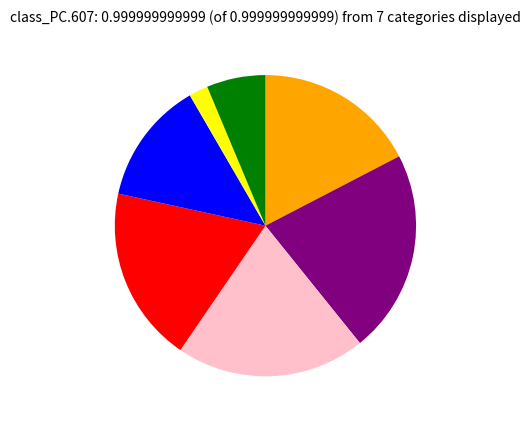

Does any single category account for the majority?

No